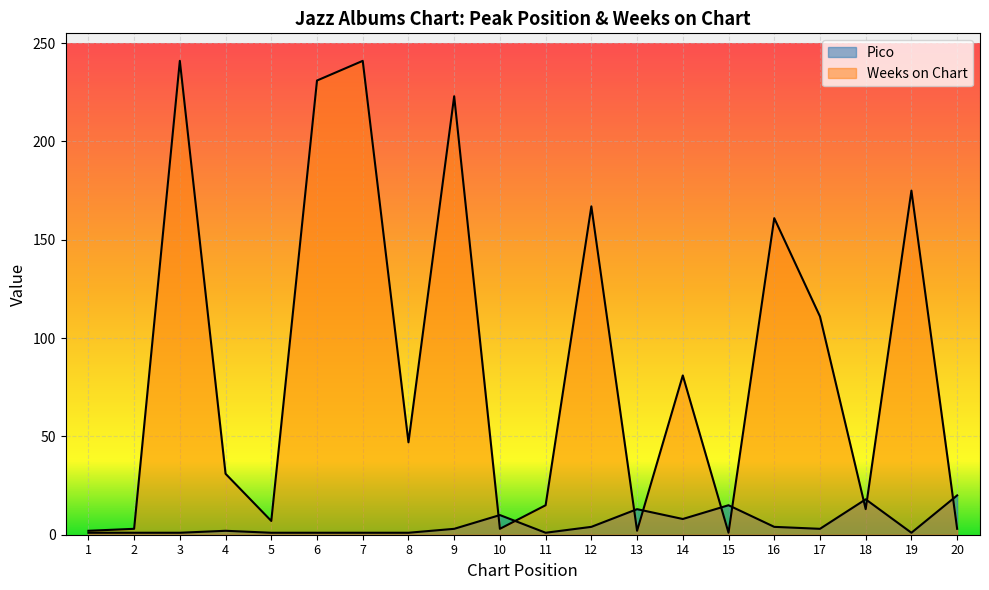

What is the approximate value of Weeks on Chart at 16, to the nearest 10?

160